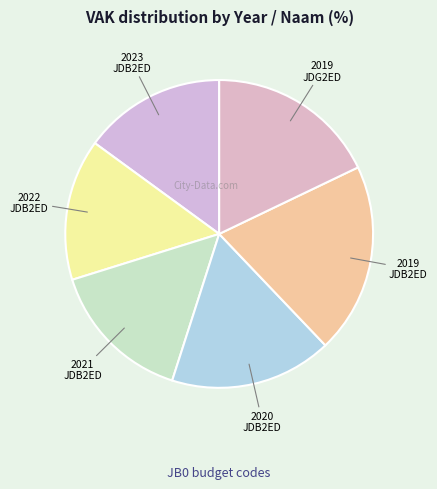

Count the number of slices in the pie.

6